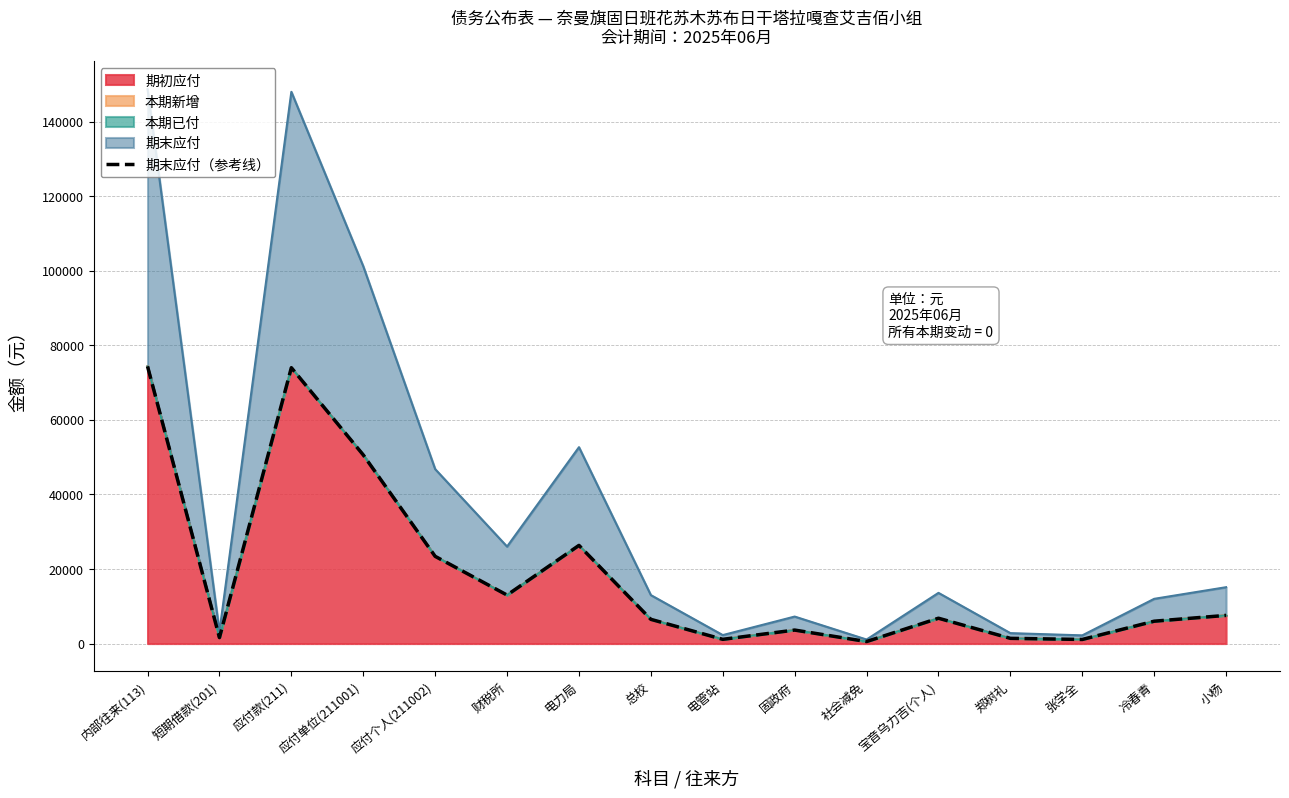

Which category has the highest value across all series?

内部往来(113)